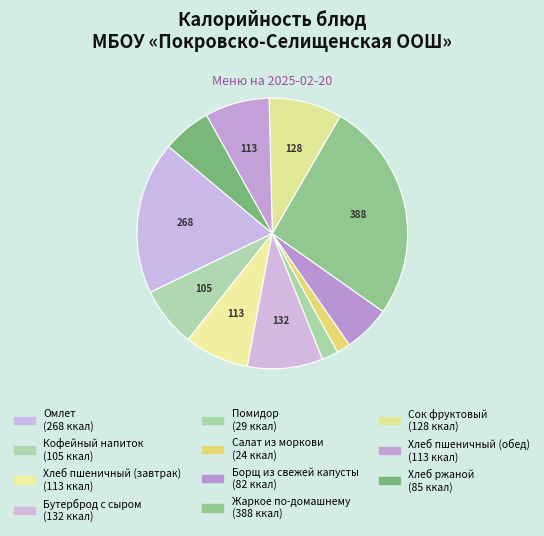

Rank the categories by value from lowest to highest.

Салат из моркови, Помидор, Борщ из свежей капусты, Хлеб ржаной, Кофейный напиток, Хлеб пшеничный (завтрак), Хлеб пшеничный (обед), Сок фруктовый, Бутерброд с сыром, Омлет, Жаркое по-домашнему